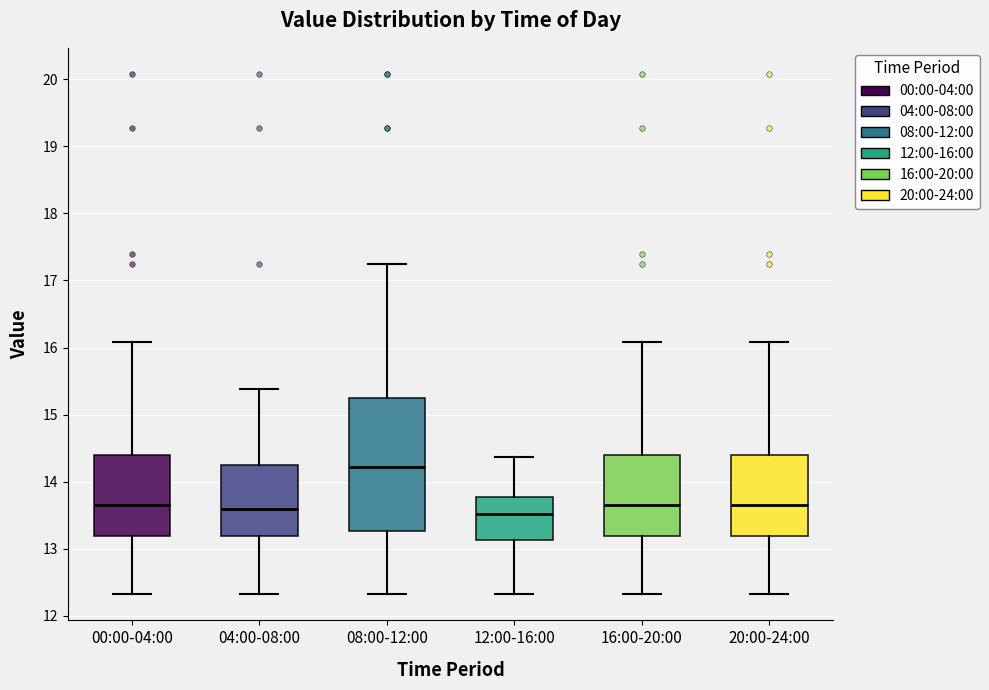

Reading left to right, read every box against the y-axis: the position of its median line, the range the box covers, and the ends of its whiskers. The values are not printed on the chart, so give them approximately, as read against the axis.

00:00-04:00: median 13.7, box 13.2 to 14.4, whiskers 12.3 to 16.1
04:00-08:00: median 13.6, box 13.2 to 14.3, whiskers 12.3 to 15.4
08:00-12:00: median 14.2, box 13.3 to 15.3, whiskers 12.3 to 17.3
12:00-16:00: median 13.5, box 13.1 to 13.8, whiskers 12.3 to 14.4
16:00-20:00: median 13.7, box 13.2 to 14.4, whiskers 12.3 to 16.1
20:00-24:00: median 13.7, box 13.2 to 14.4, whiskers 12.3 to 16.1